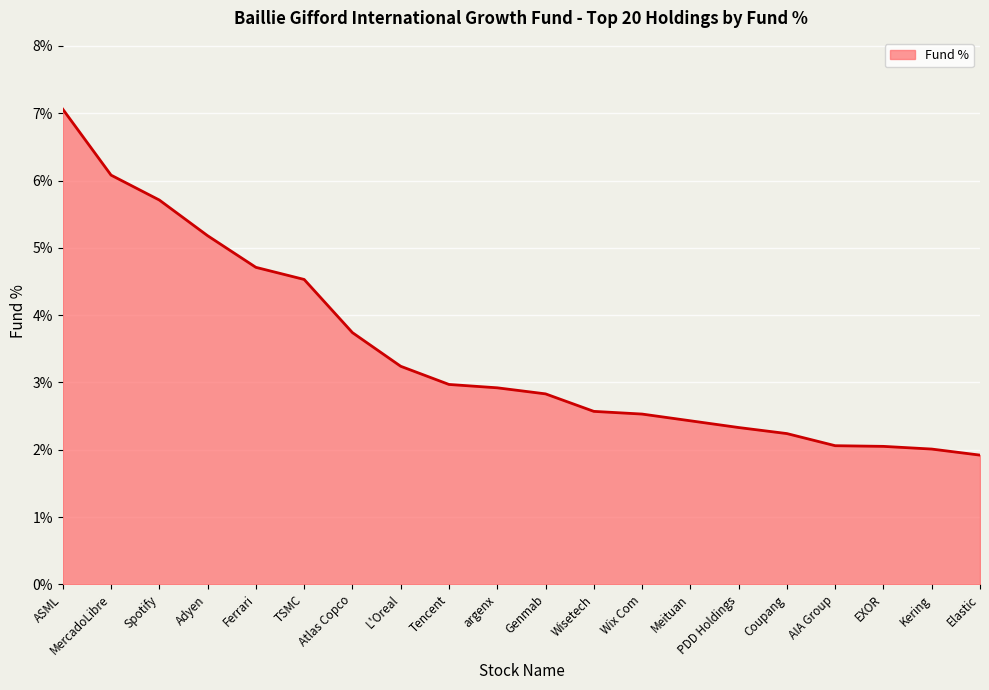

How many lines are shown in the chart?

1